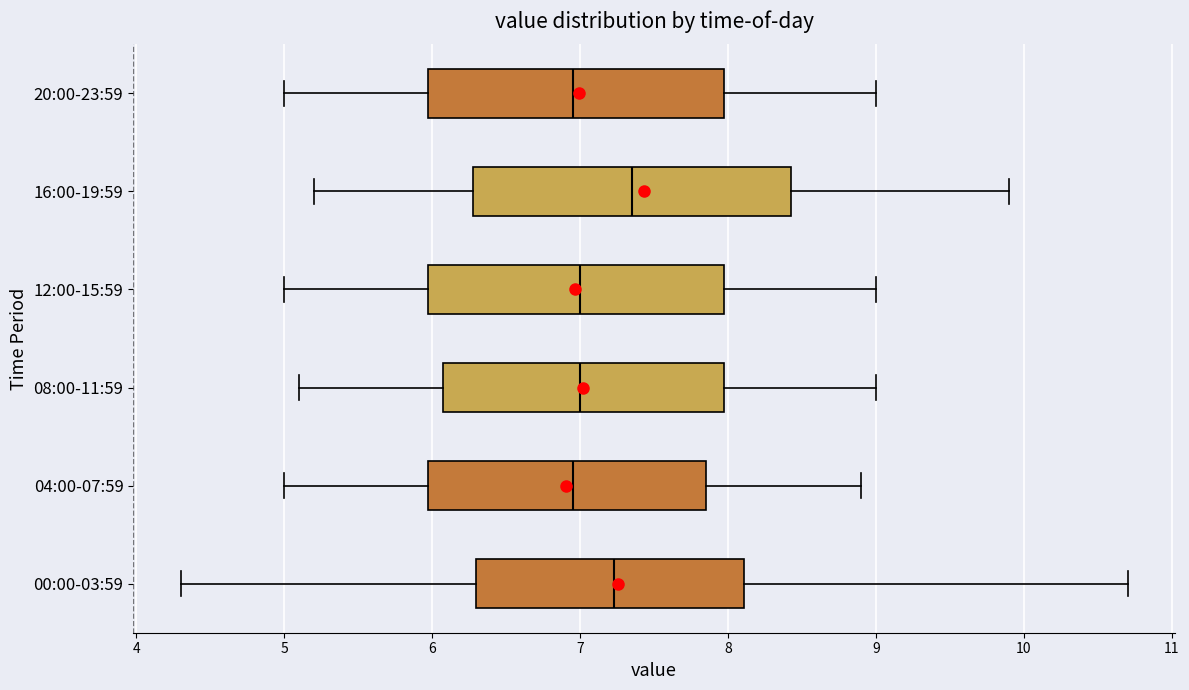

Reading bottom to top, transcribe this box plot: for each box, give where its median line is, the range the box spans, and where its two whiskers end, as read against the x-axis. The values are not printed on the chart, so give them approximately, as read against the axis.

00:00-03:59: median 7.2, box 6.3 to 8.1, whiskers 4.3 to 10.7
04:00-07:59: median 7.0, box 6.0 to 7.9, whiskers 5.0 to 8.9
08:00-11:59: median 7.0, box 6.1 to 8.0, whiskers 5.1 to 9.0
12:00-15:59: median 7.0, box 6.0 to 8.0, whiskers 5.0 to 9.0
16:00-19:59: median 7.4, box 6.3 to 8.4, whiskers 5.2 to 9.9
20:00-23:59: median 7.0, box 6.0 to 8.0, whiskers 5.0 to 9.0